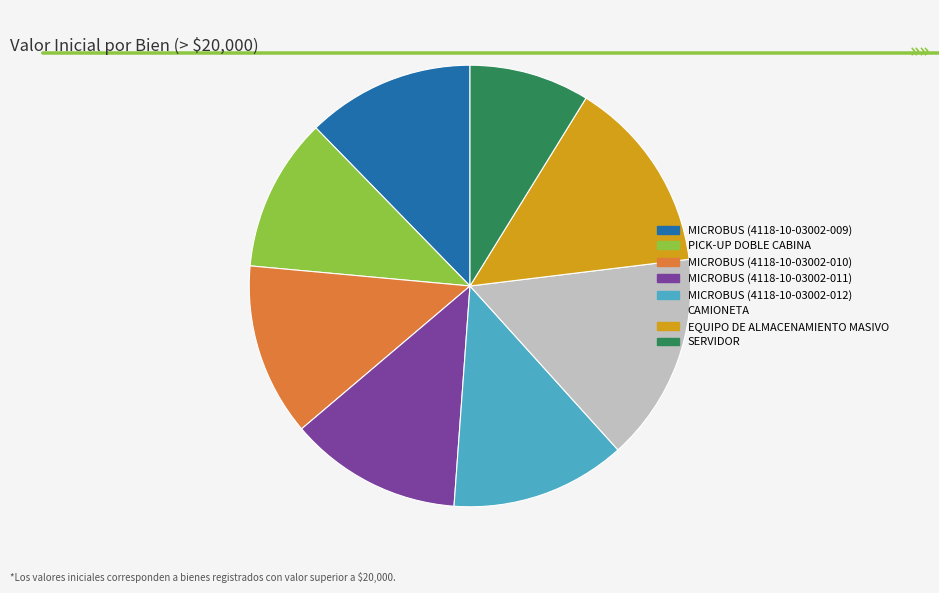

Which has a higher value, MICROBUS (4118-10-03002-009) or EQUIPO DE ALMACENAMIENTO MASIVO?

EQUIPO DE ALMACENAMIENTO MASIVO